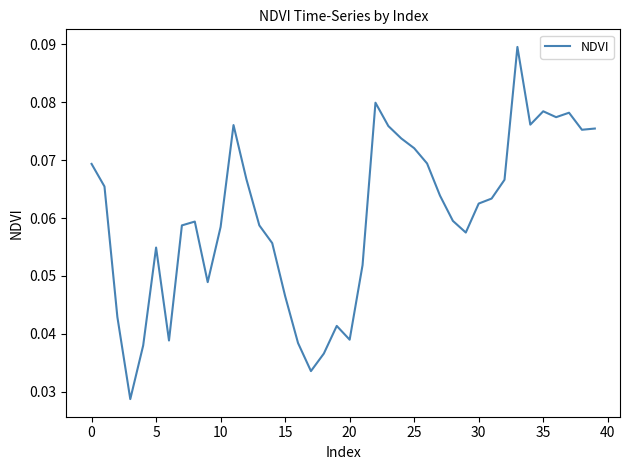

How many interior local peaks (higher than both neighbors) does the data have?

8